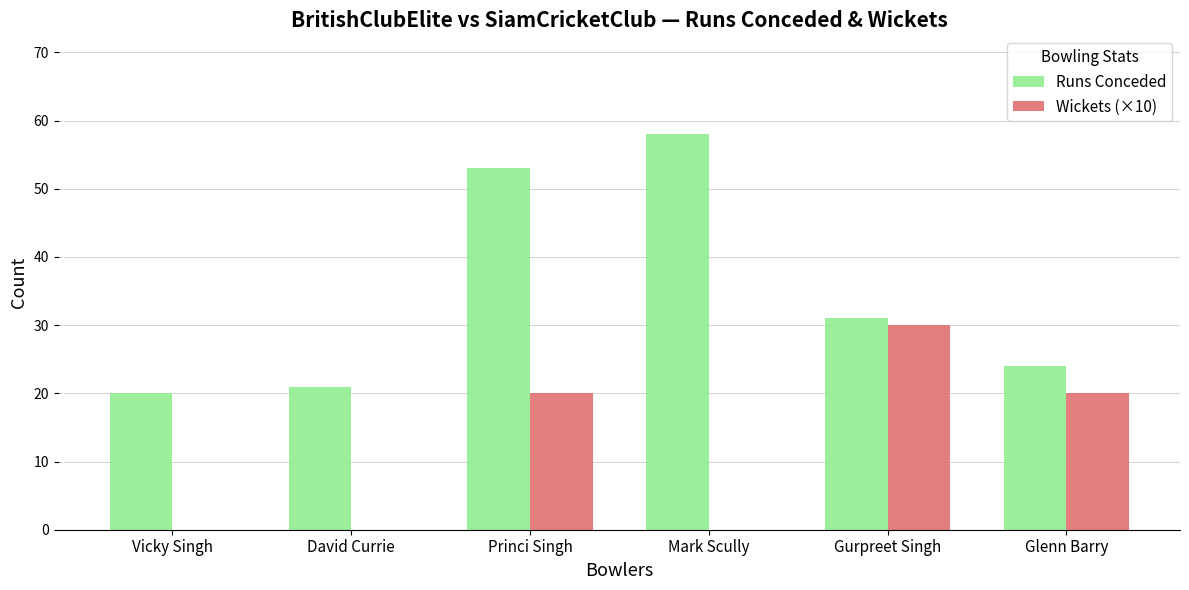

Which series has the largest total across all categories?

Runs Conceded